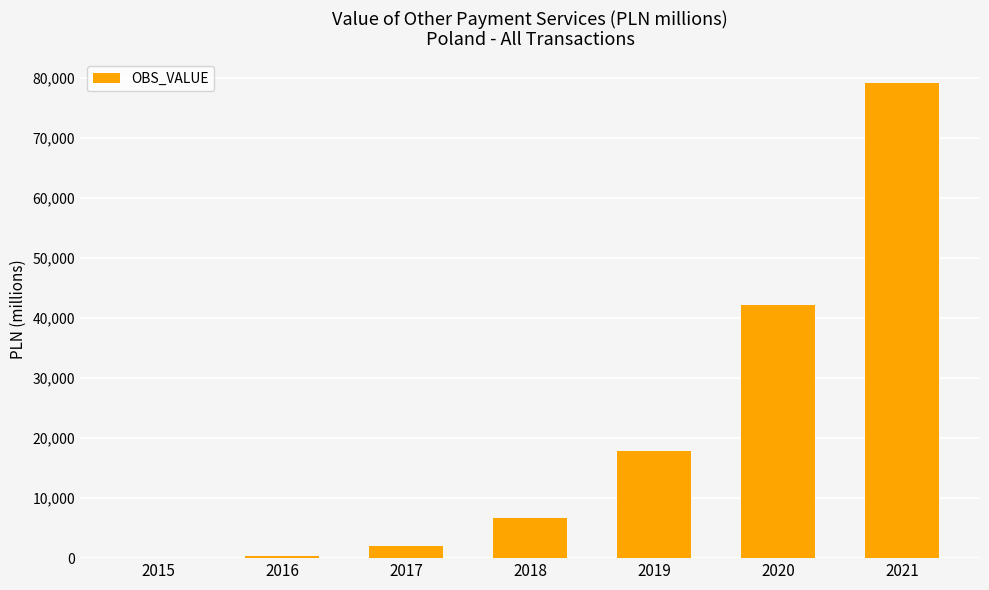

What is the average value?

21174.2